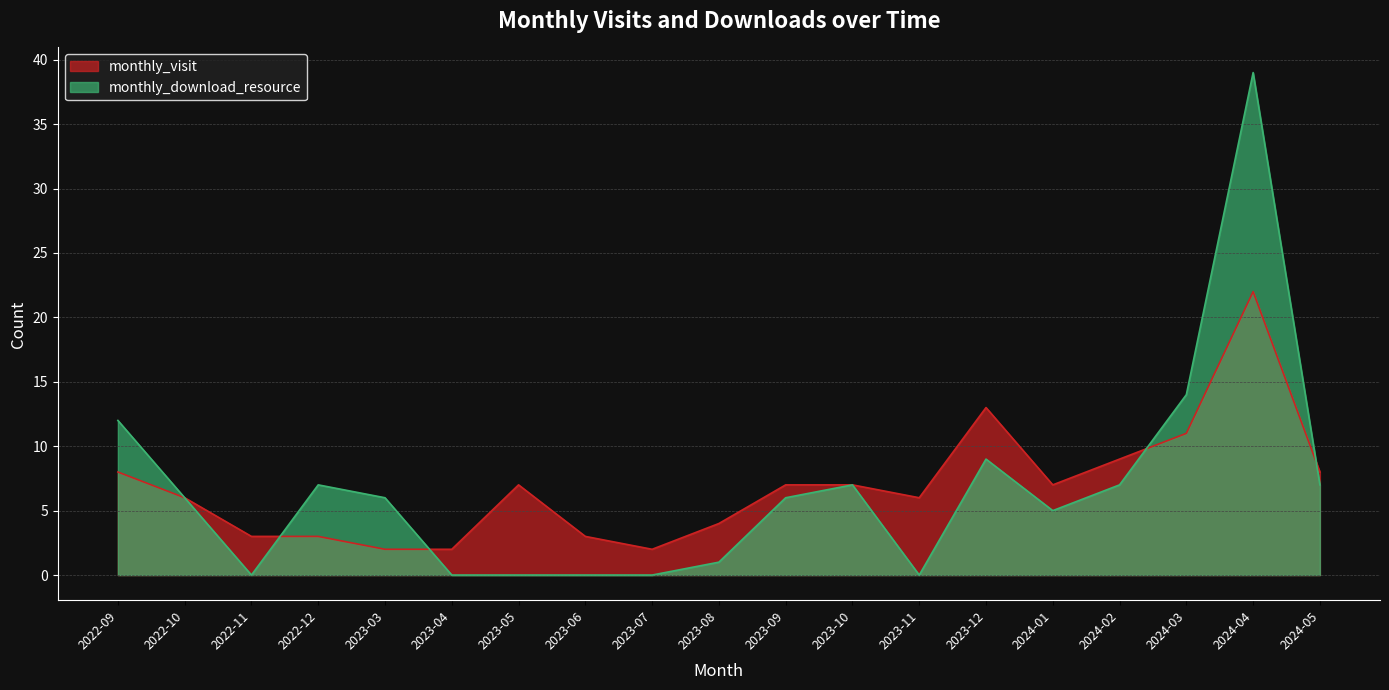

At which label does monthly_download_resource first exceed 6?

2022-09